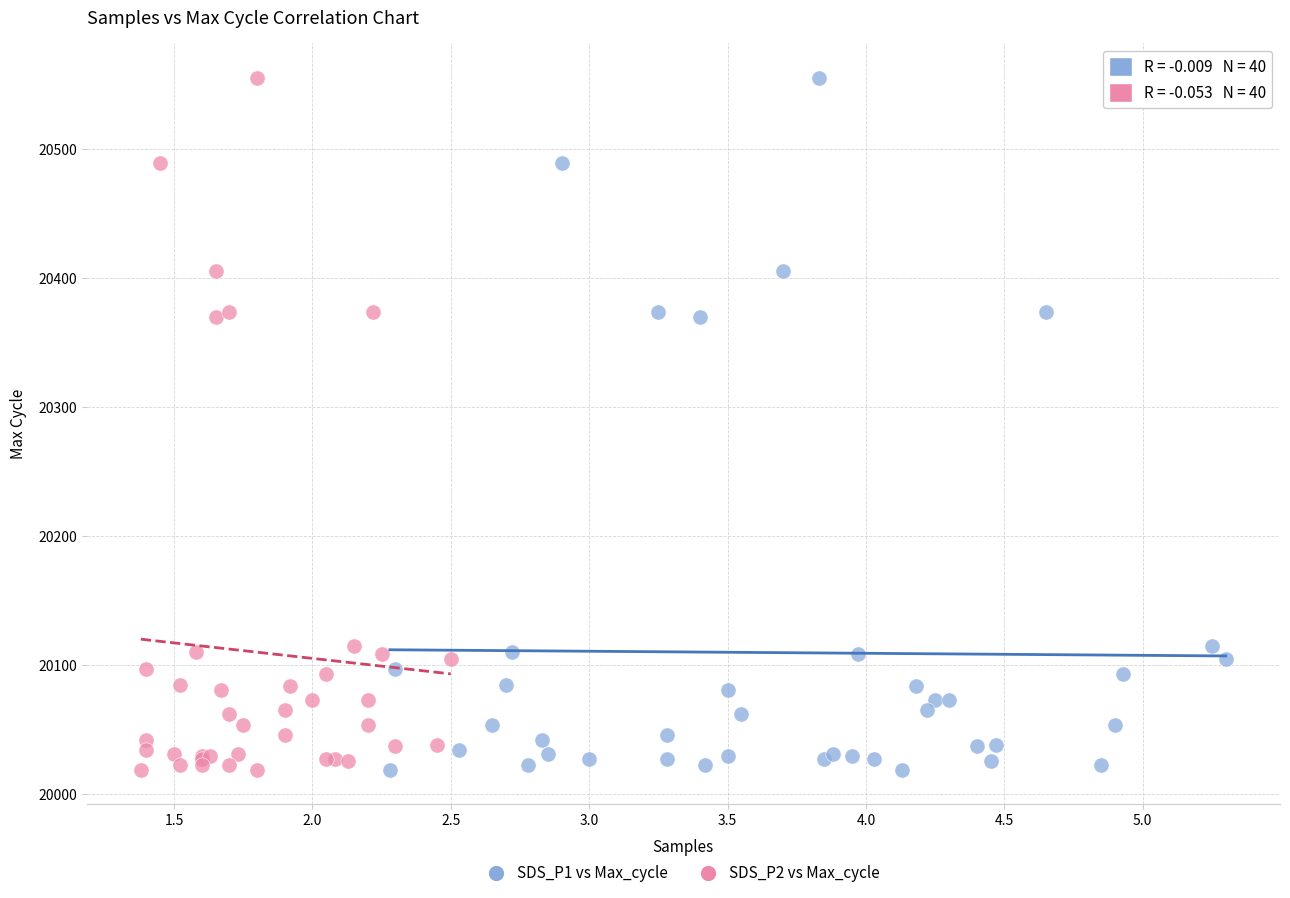

What are all the series names shown in the legend?

SDS_P1 vs Max_cycle, SDS_P2 vs Max_cycle